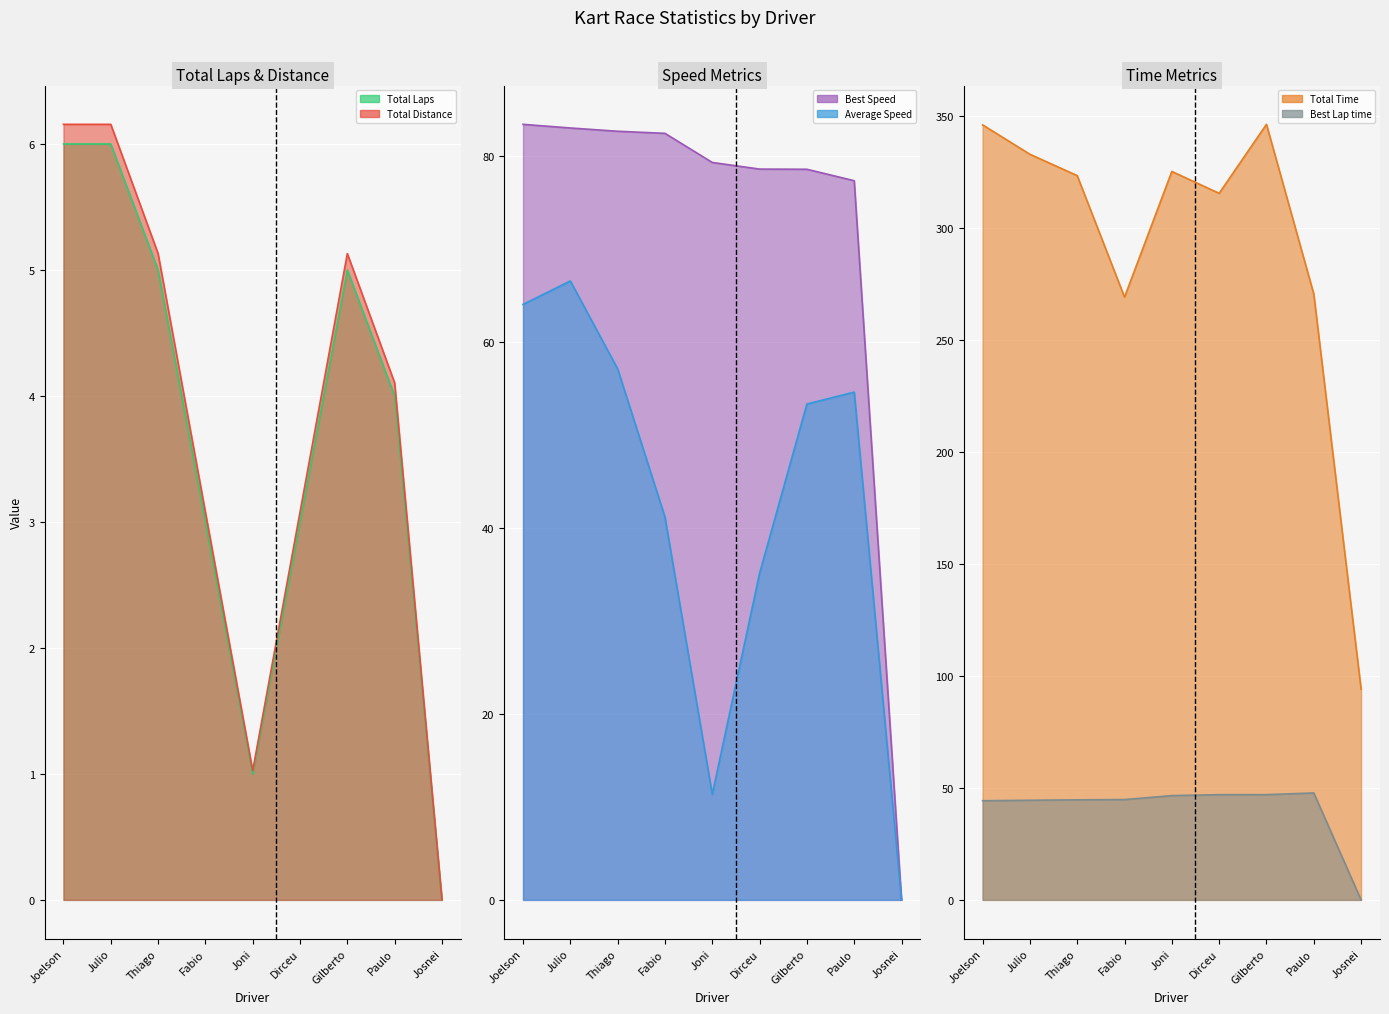

Count the number of categories in the chart.

9